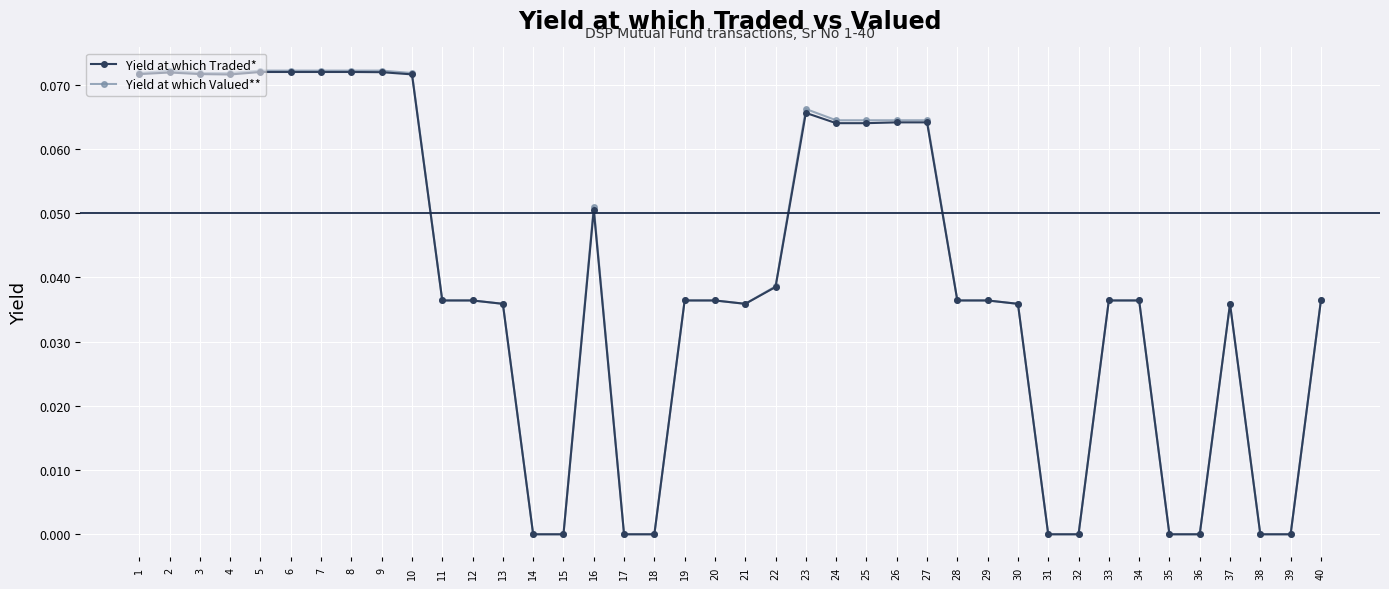

How many categories are shown in the chart?

40